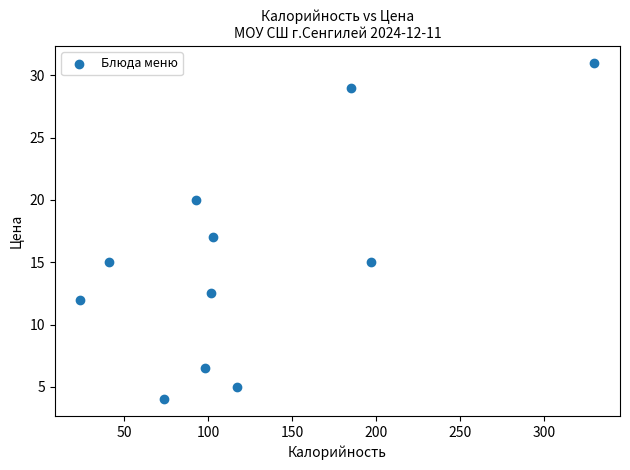

What is the range of Y values (max minus min)?

27.0